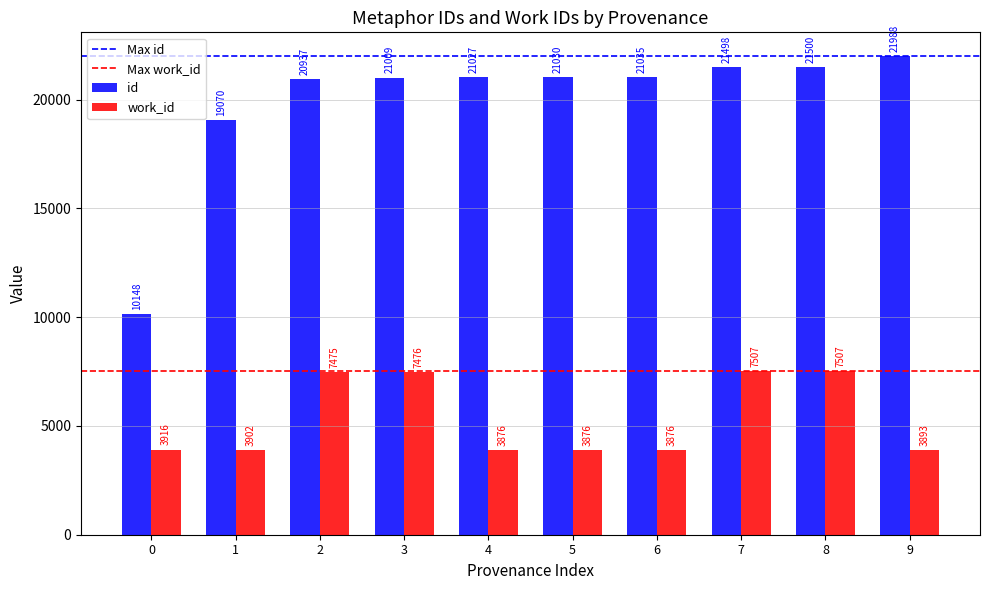

At how many categories does at least one series exceed 17988?

9